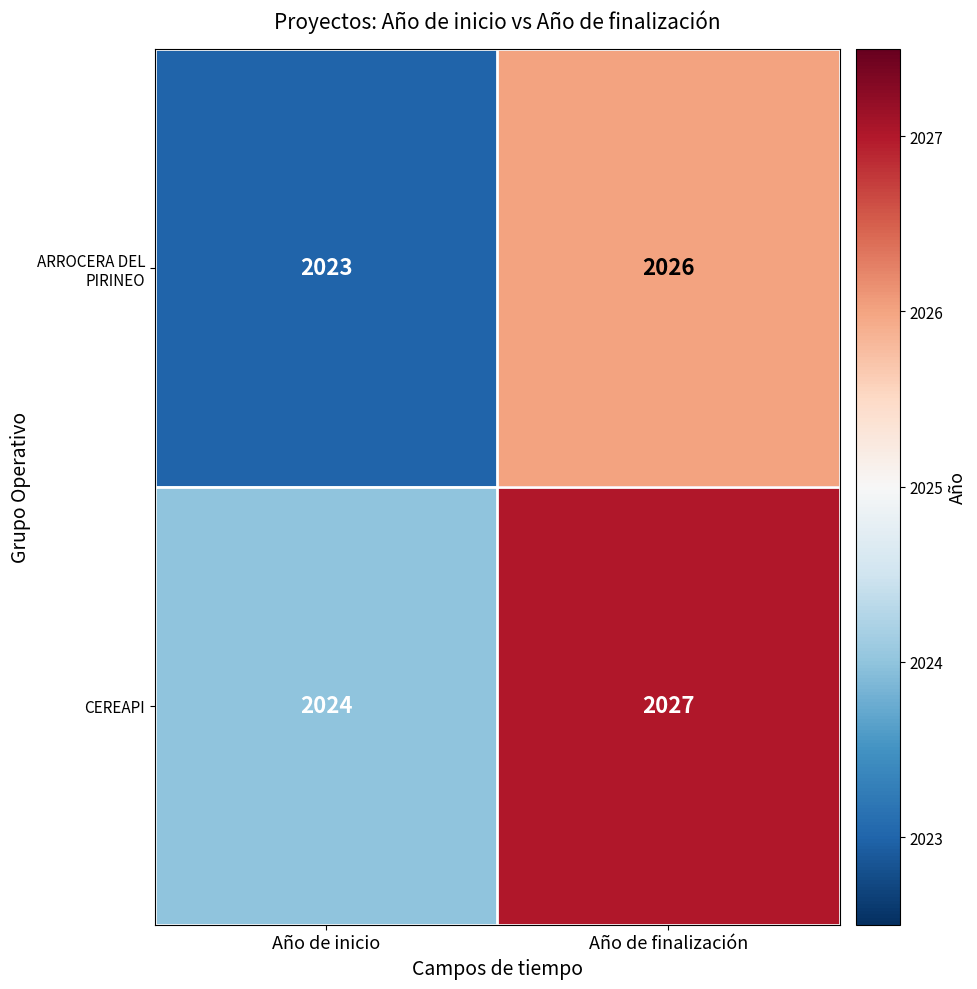

What is the greatest value displayed?

2027